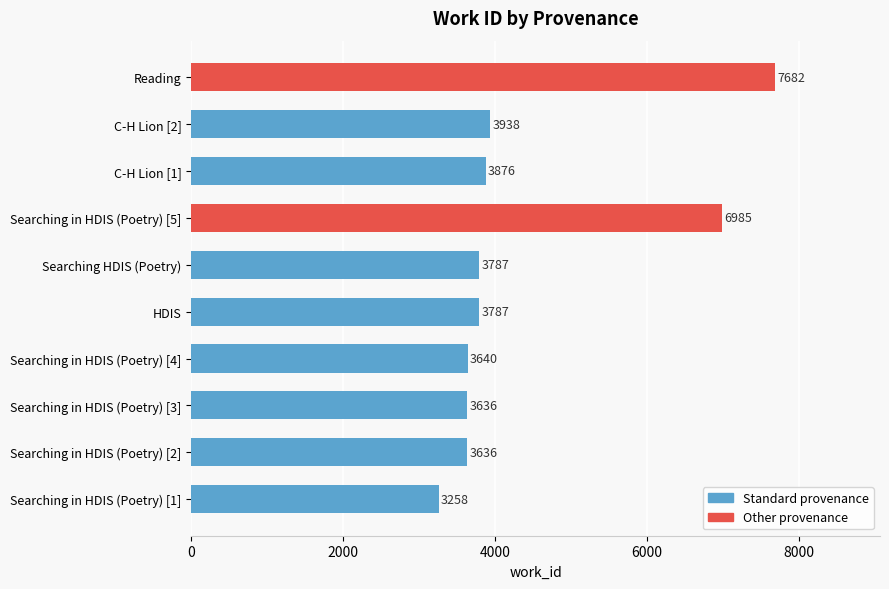

At which category does the chart reach its peak across all series?

Reading